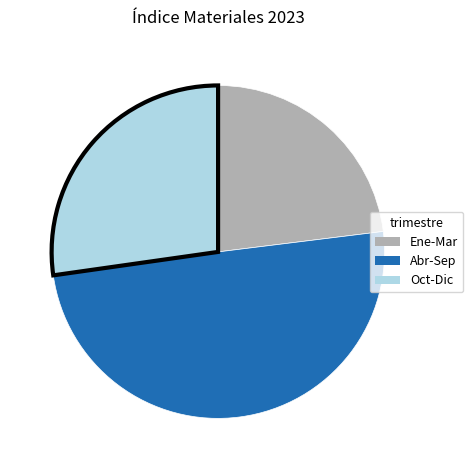

Rank the categories by value from lowest to highest.

Ene-Mar, Oct-Dic, Abr-Sep